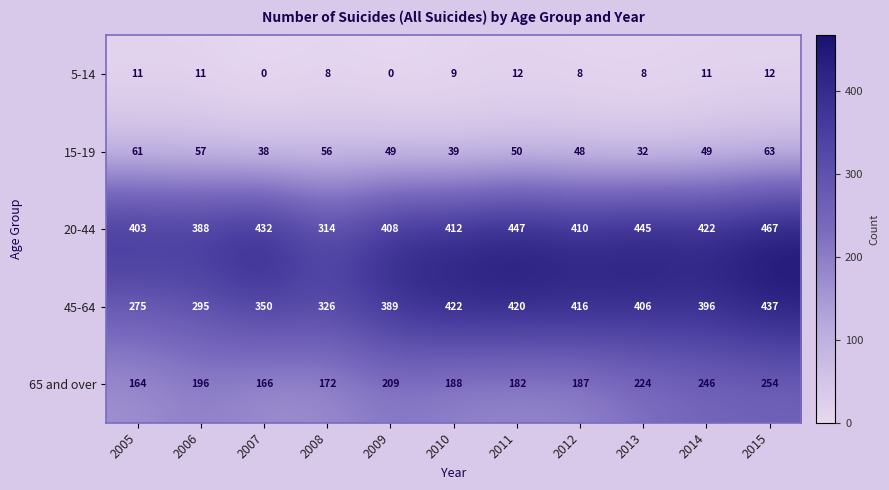

What is the approximate value of 5-14 at 2012?

8